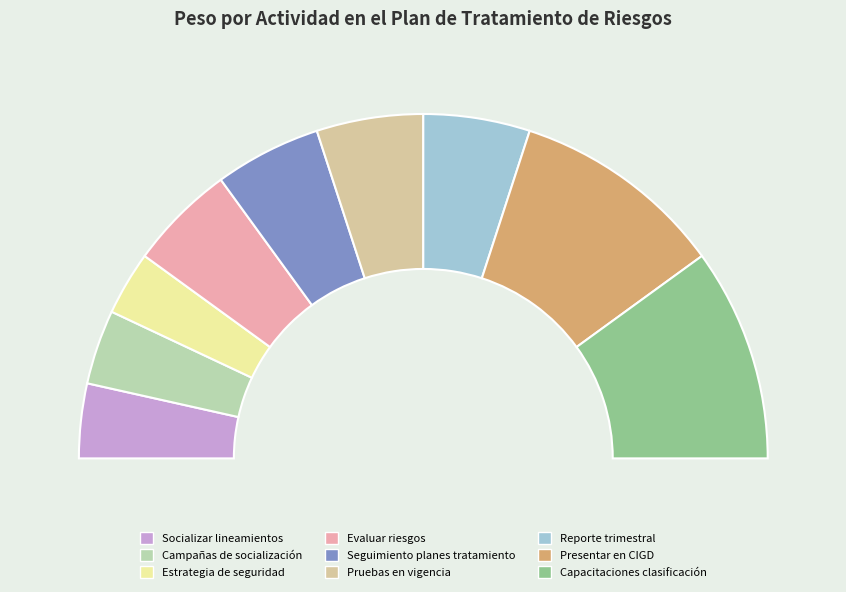

What percentage is the Desarrollar campañas de socialización slice, to the nearest percent?

7%